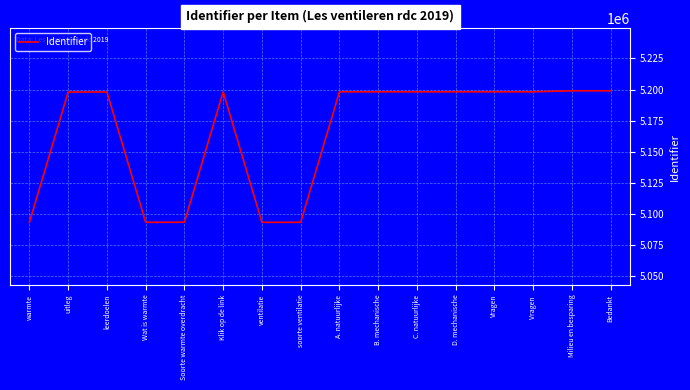

Is it true that the value at ventilatie is 5093411?

True